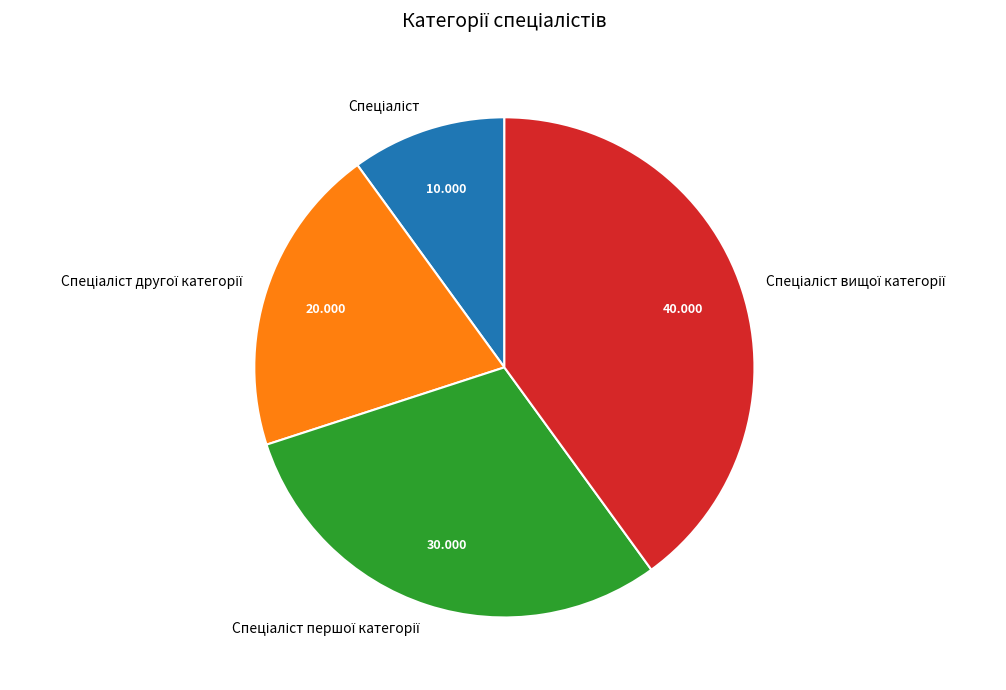

How many segments does this pie chart have?

4